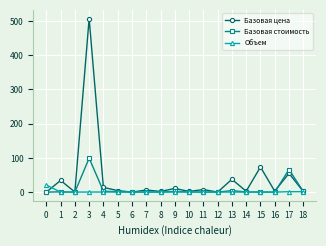

True or false: Базовая цена and Базовая стоимость cross at least once.

True